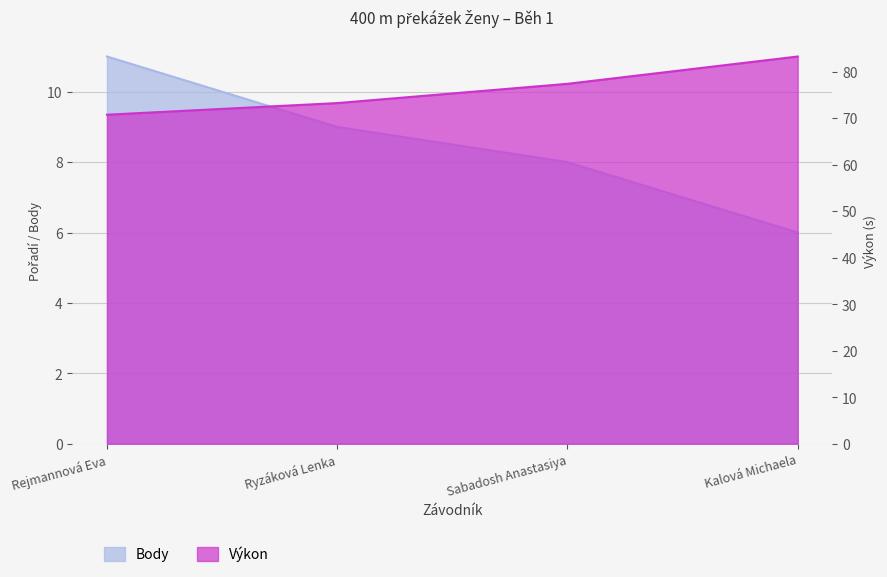

At which category does the chart reach its peak across all series?

Kalová Michaela